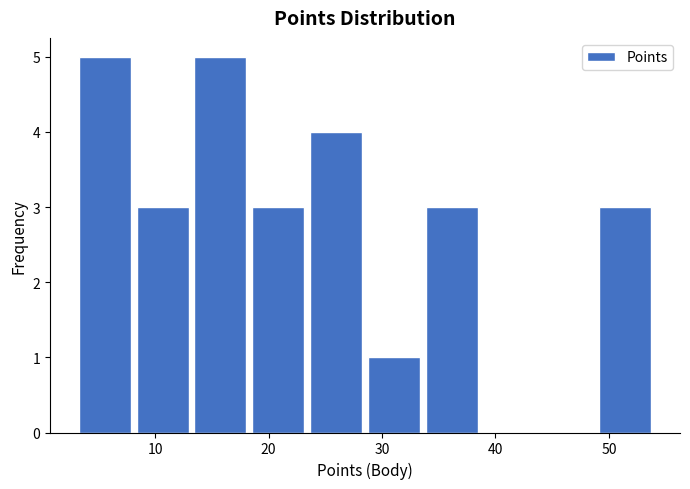

Reading left to right, transcribe this chart: for each bar, give the range it covers on the x-axis and its height. Neither the bar edges nor the heights are printed on the chart, so give them approximately, as read against the axes.

3.0 to 8.1: 5
8.1 to 13.2: 3
13.2 to 18.3: 5
18.3 to 23.4: 3
23.4 to 28.5: 4
28.5 to 33.6: 1
33.6 to 38.7: 3
38.7 to 43.8: 0
43.8 to 48.9: 0
48.9 to 54.0: 3